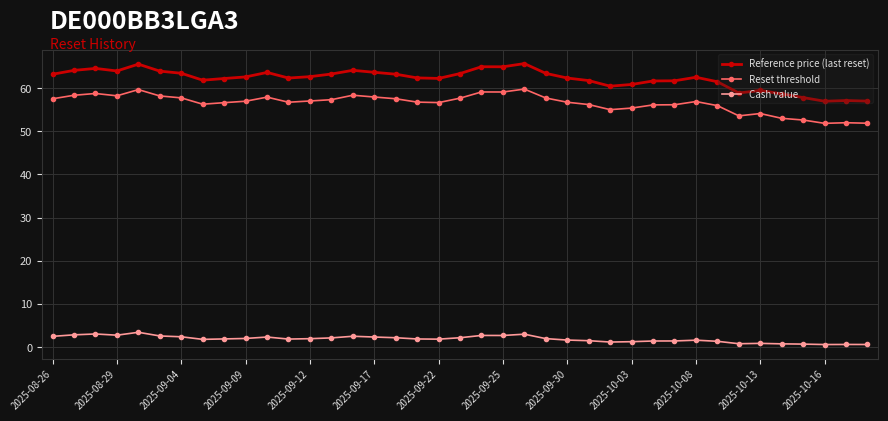

At how many categories does at least one series exceed 16?

39